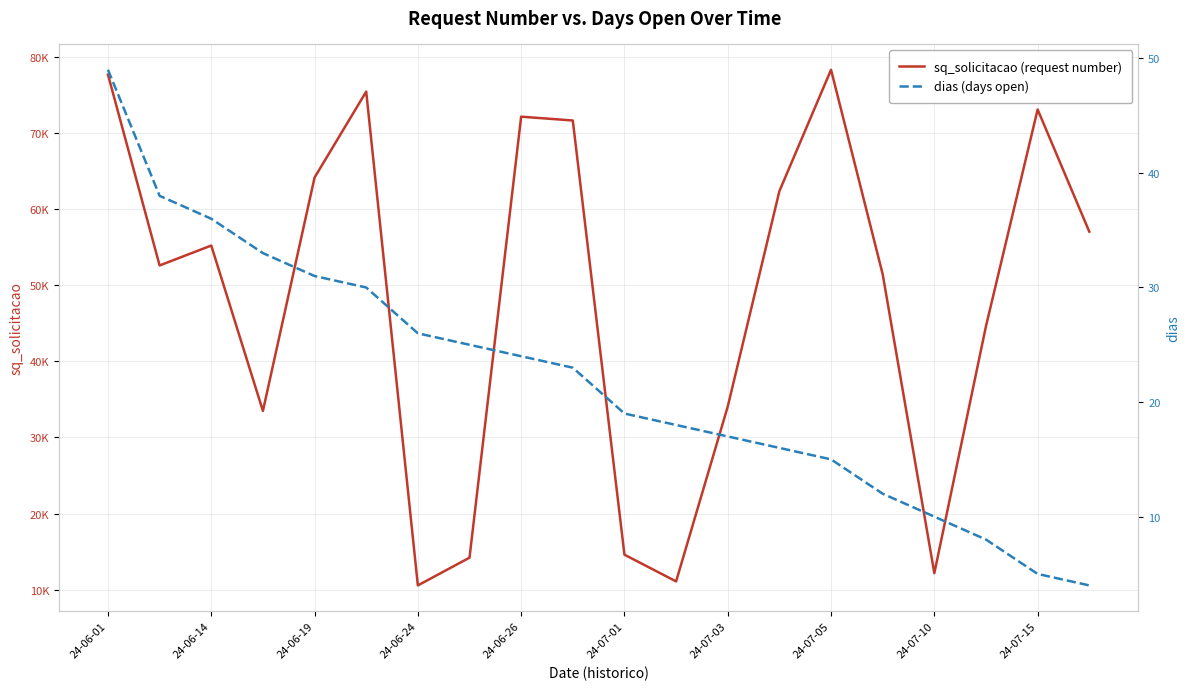

True or false: dias (days open) and sq_solicitacao (request number) cross at least once.

False